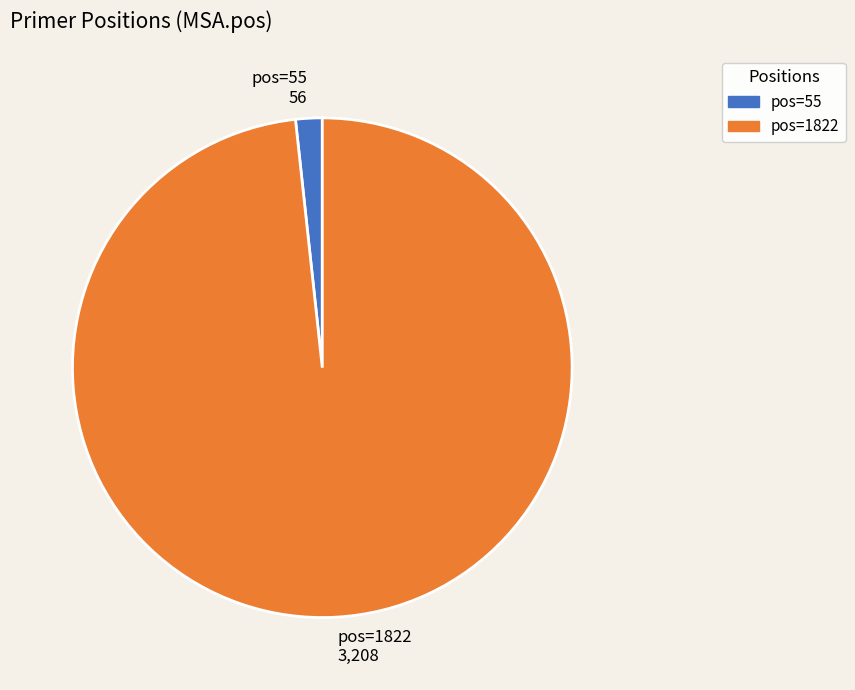

Is it true that pos=1822 is 98% of the pie?

True